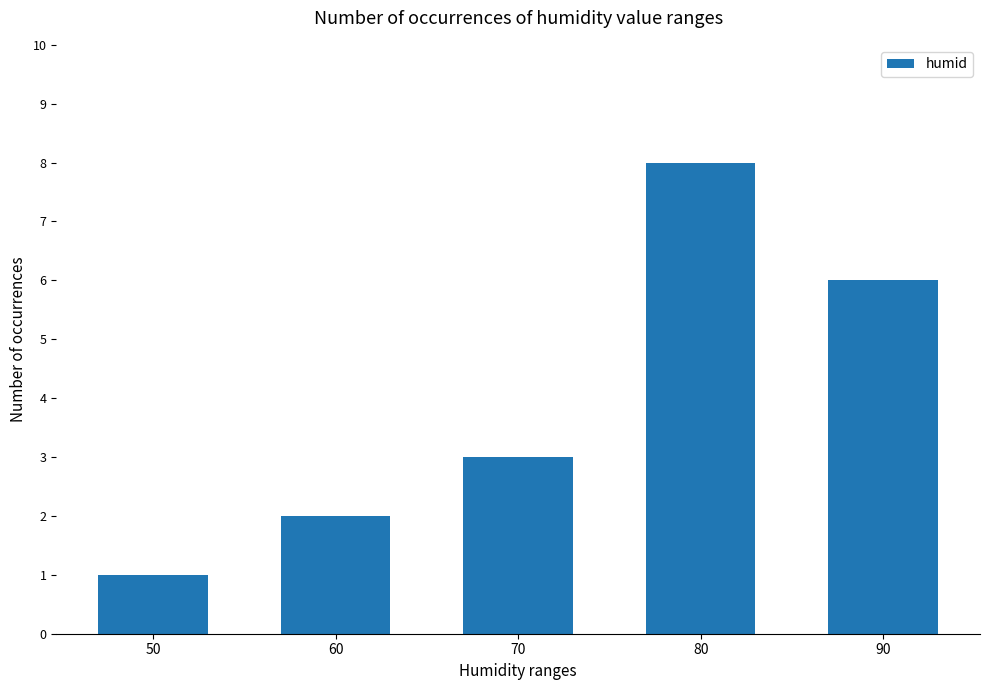

Count the number of data series in this chart.

1